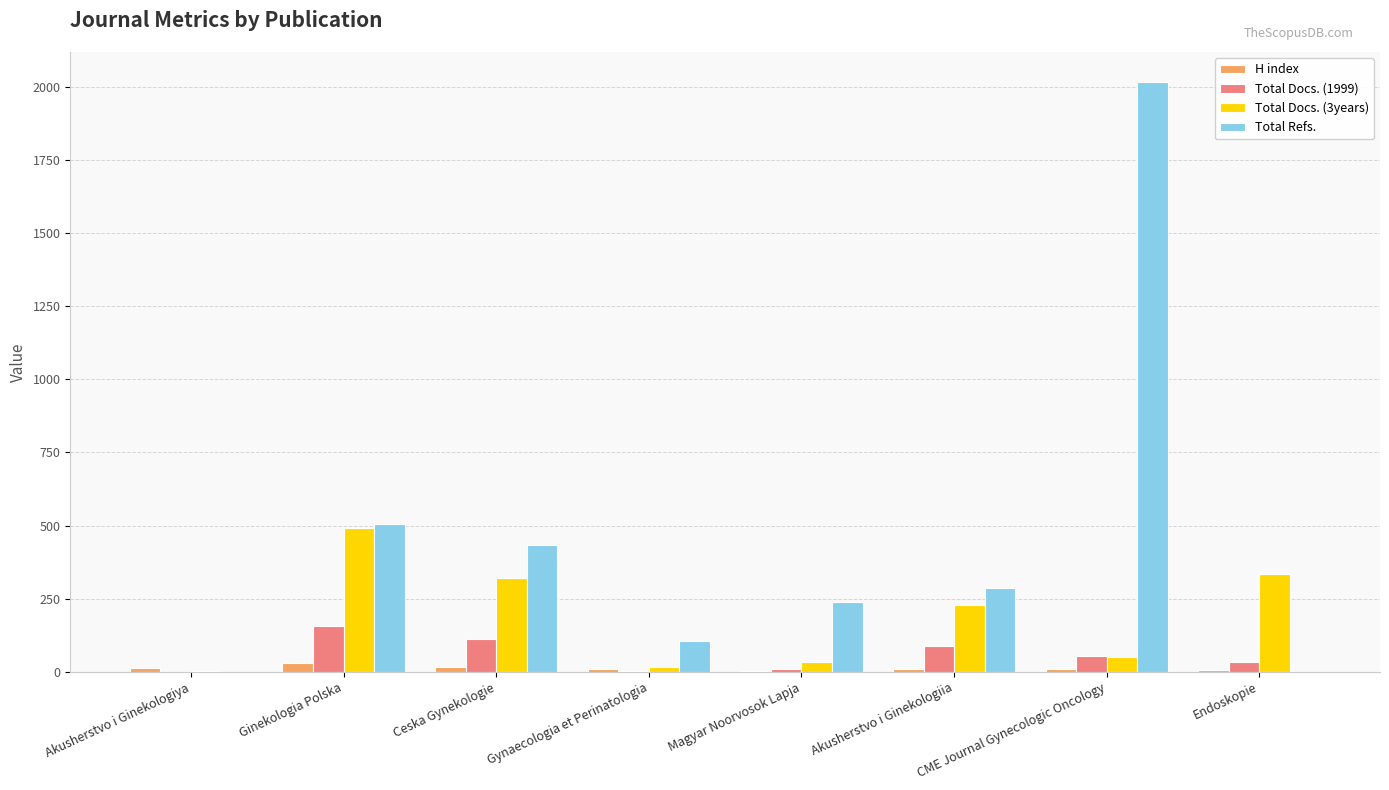

Between Magyar Noorvosok Lapja and CME Journal Gynecologic Oncology, which series saw the biggest shift?

Total Refs.